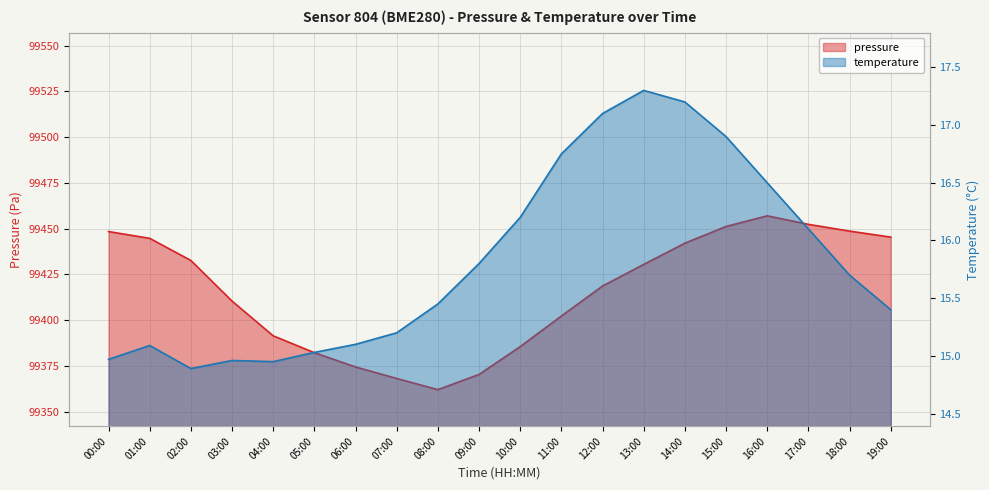

List the labels in order of pressure value, largest first.

16:00, 17:00, 15:00, 18:00, 00:00, 19:00, 01:00, 14:00, 02:00, 13:00, 12:00, 03:00, 11:00, 04:00, 10:00, 05:00, 06:00, 09:00, 07:00, 08:00